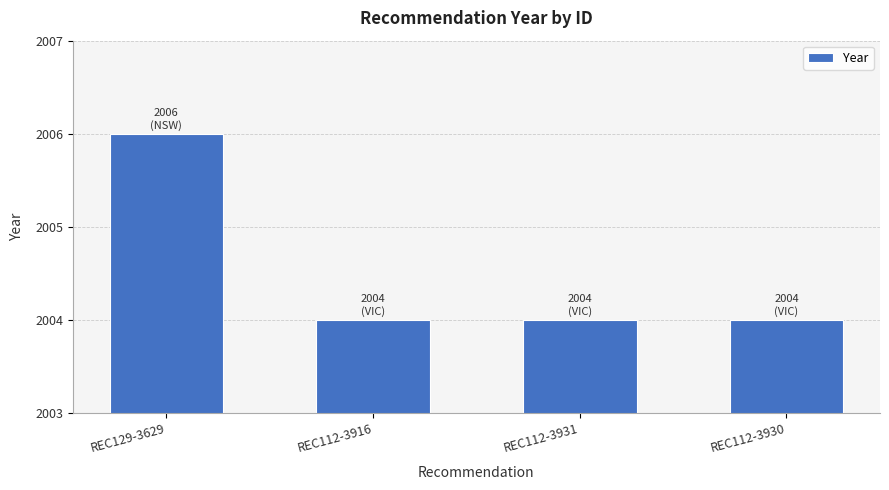

Between REC129-3629 and REC112-3931, which is larger?

REC129-3629